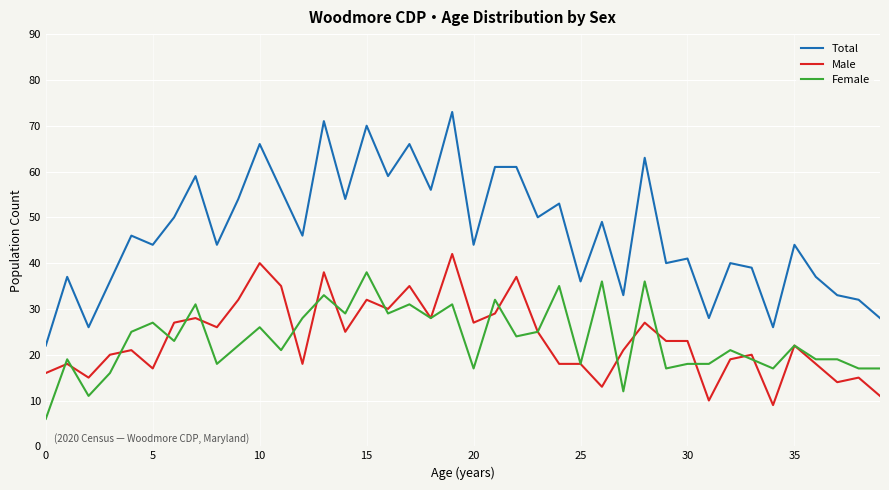

Which series has the widest spread of values?

Total